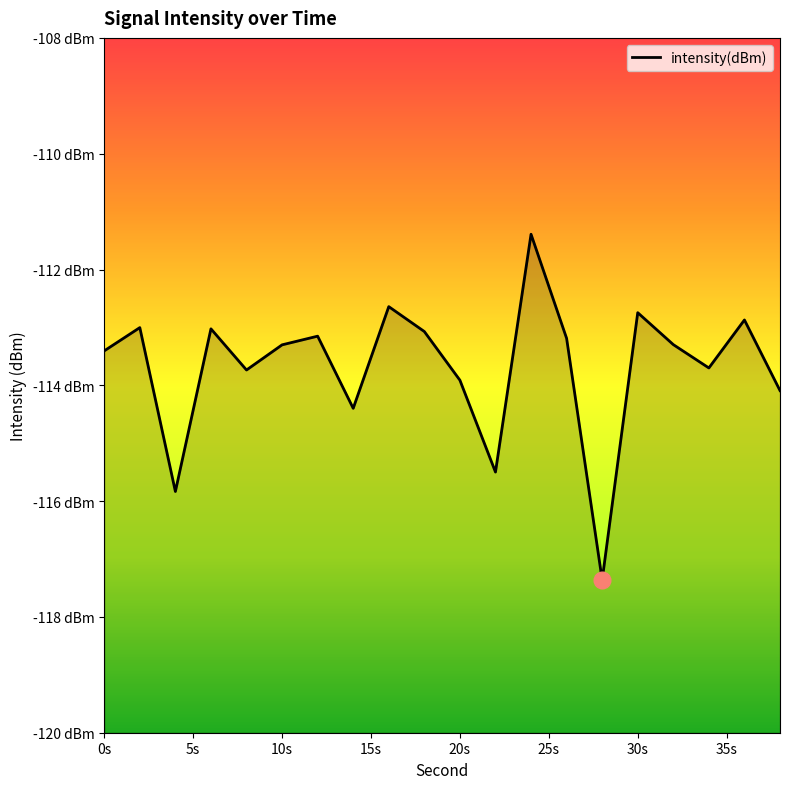

The value at 6 is -113.0. True or false?

True